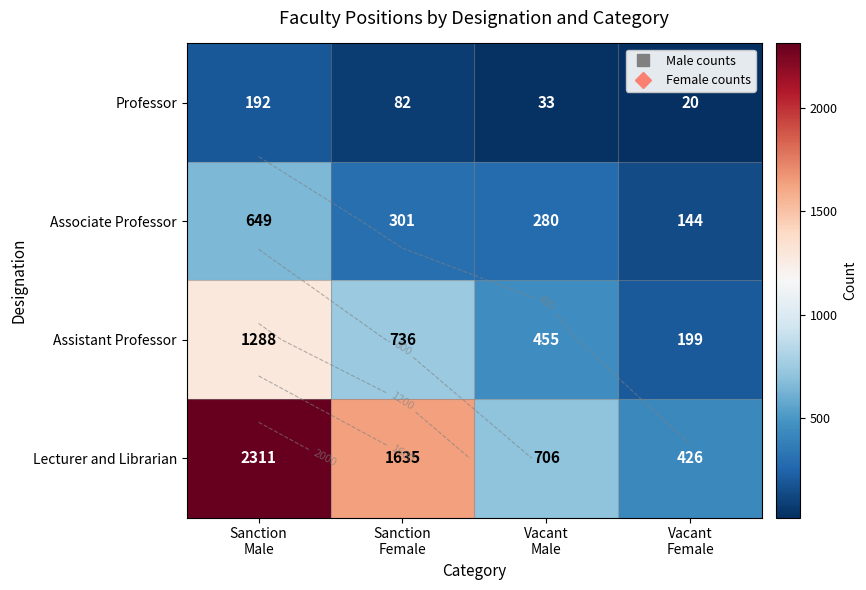

True or false: Associate Professor has a value of 301 at Sanction Female.

True